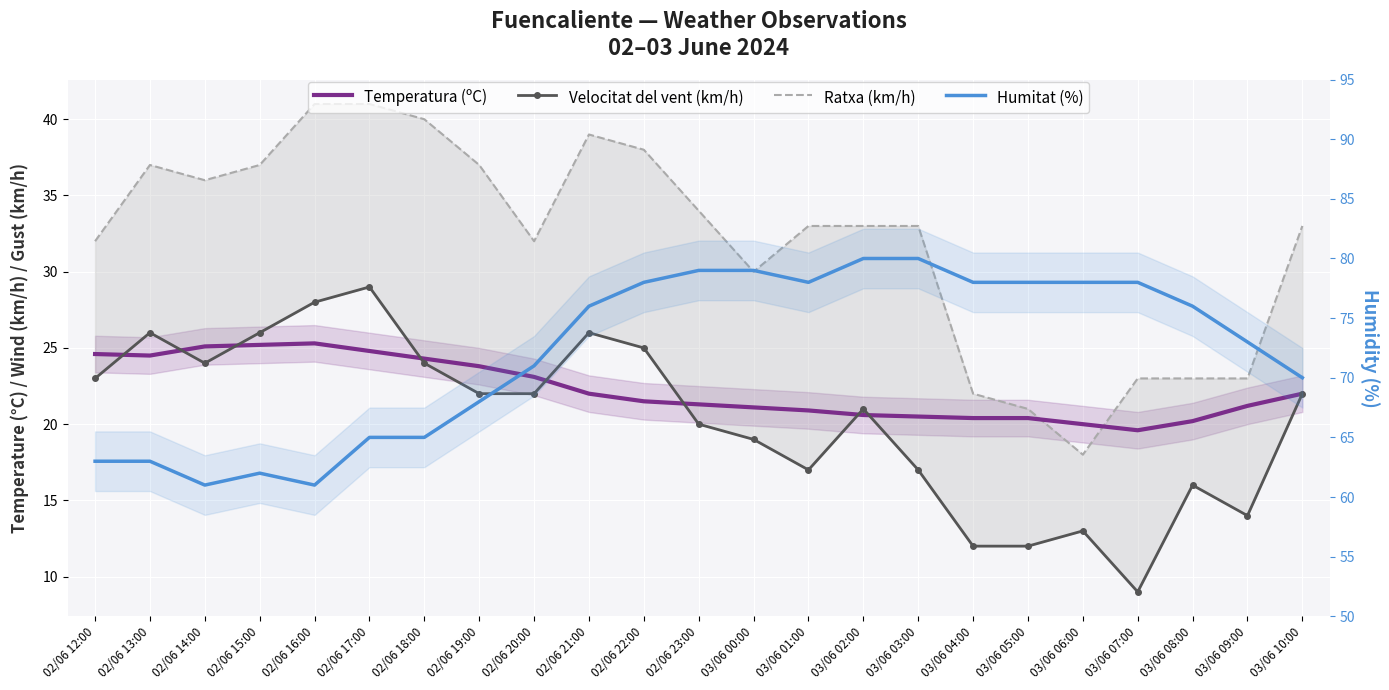

True or false: Temperatura (ºC) has a value of 10.6 at 03/06 08:00.

False